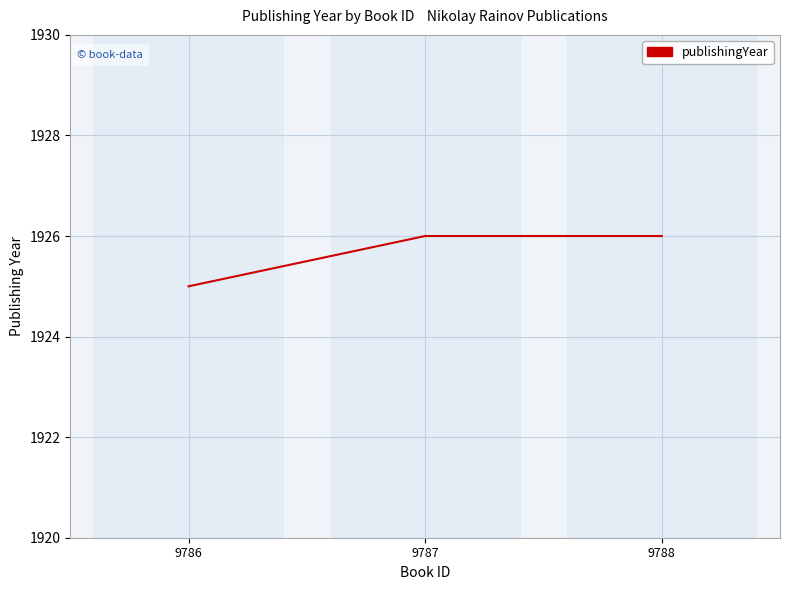

At which category does the chart reach its minimum across all series?

9786